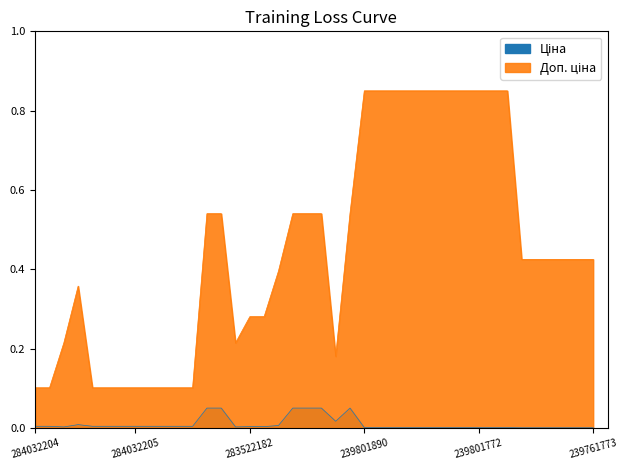

Is the value of Доп. ціна at 11351861 greater than the value of Ціна at 239801774?

Yes